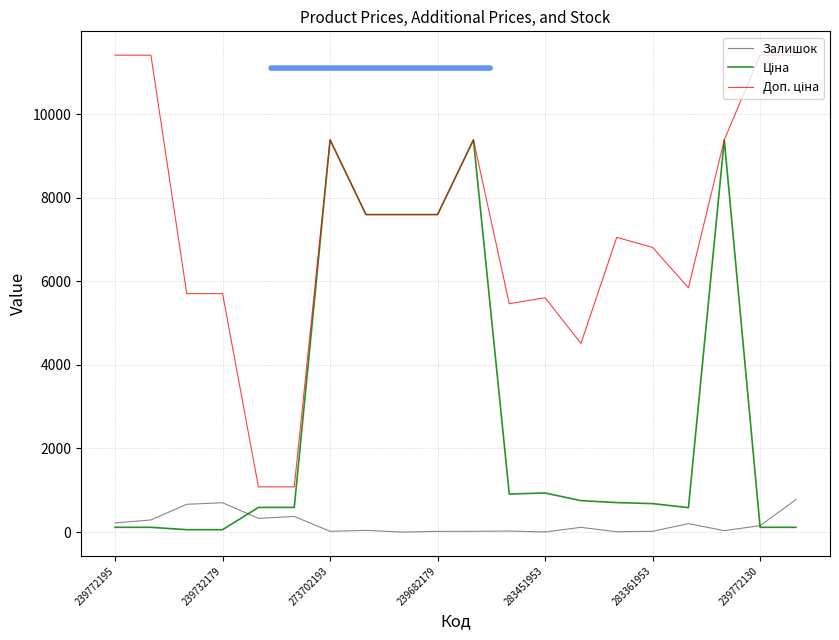

What is the greatest value displayed?

11410.0